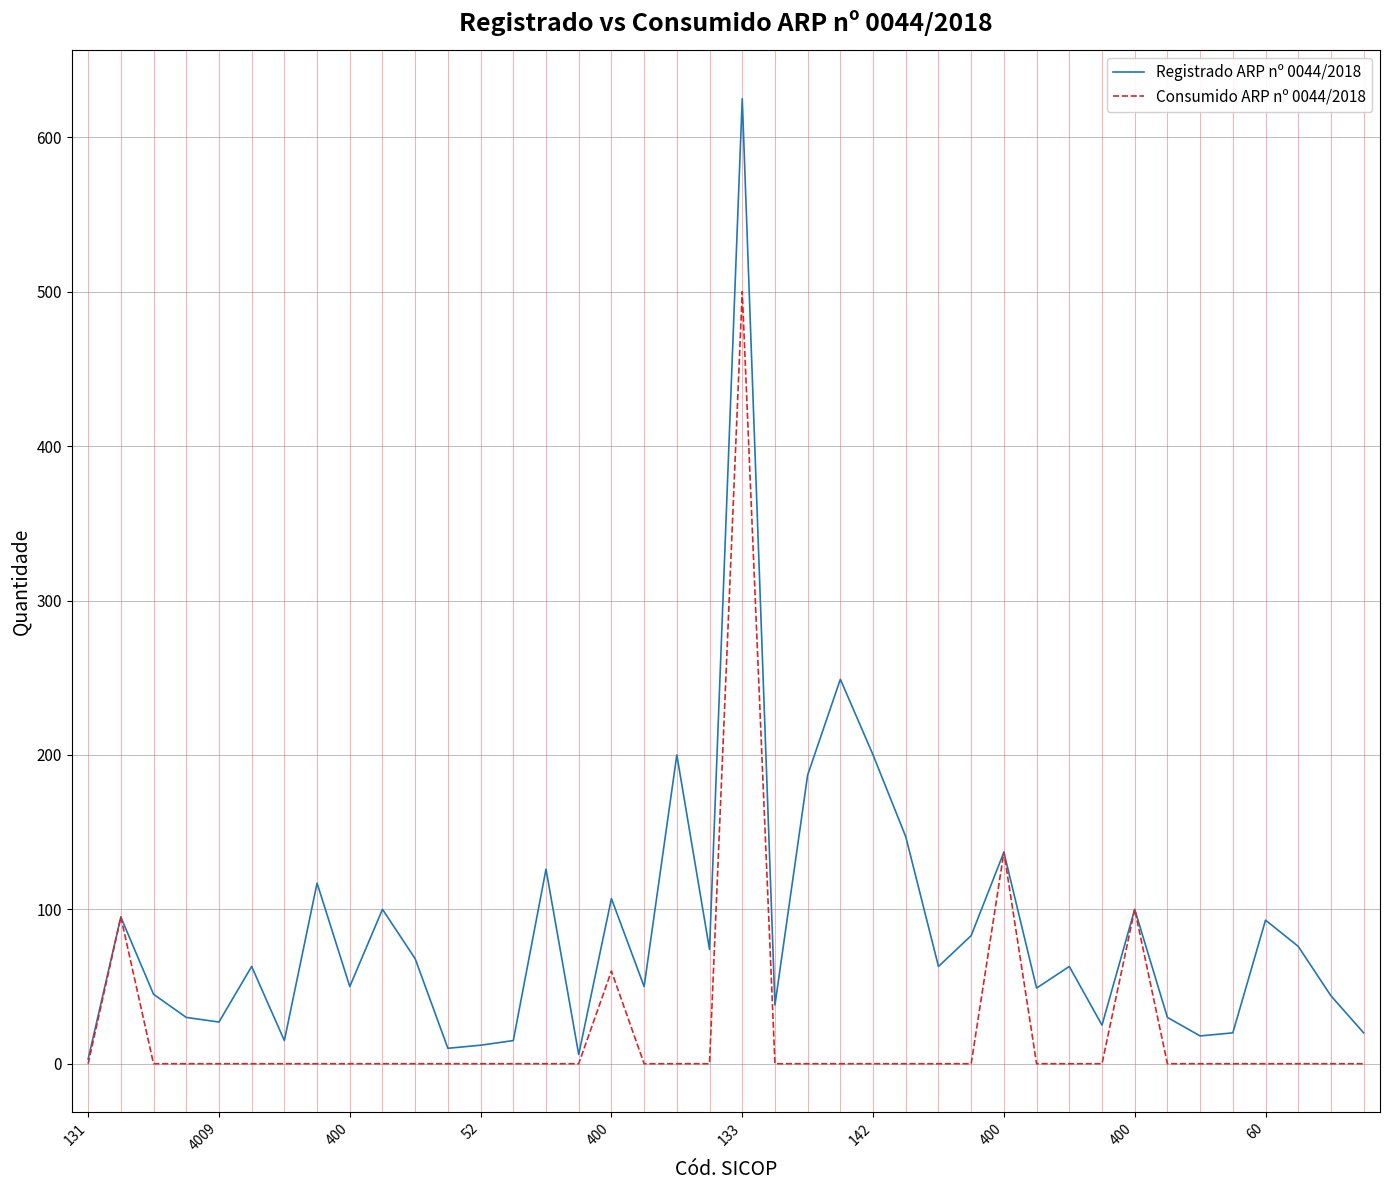

Which series has the largest total across all categories?

Registrado ARP nº 0044/2018